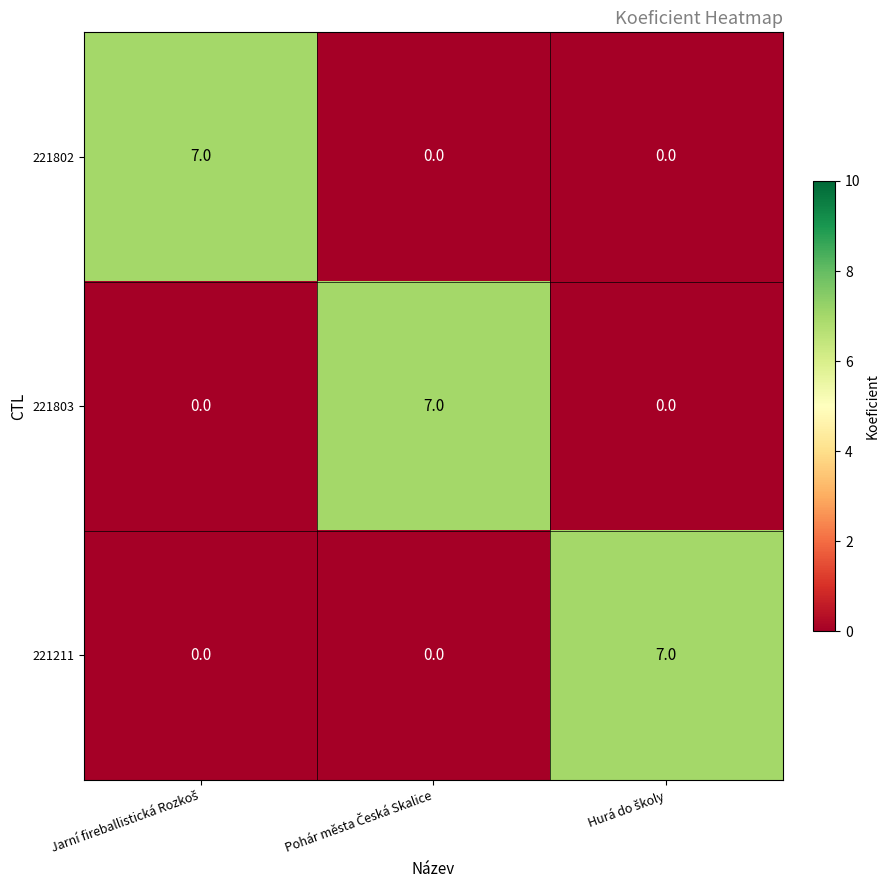

What is the greatest value displayed?

7